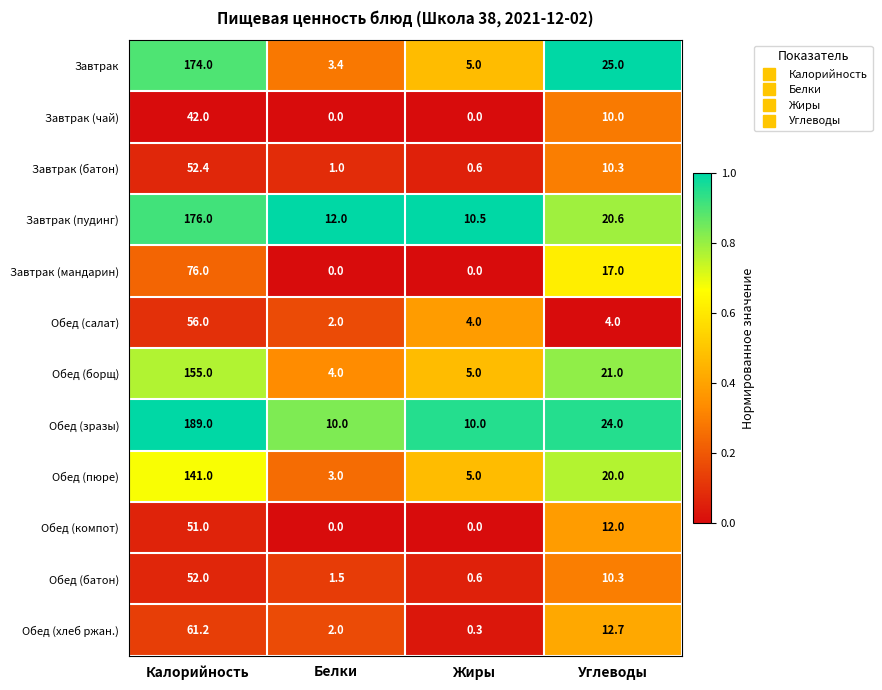

Which category has the highest value in the Обед (пюре) series?

Калорийность